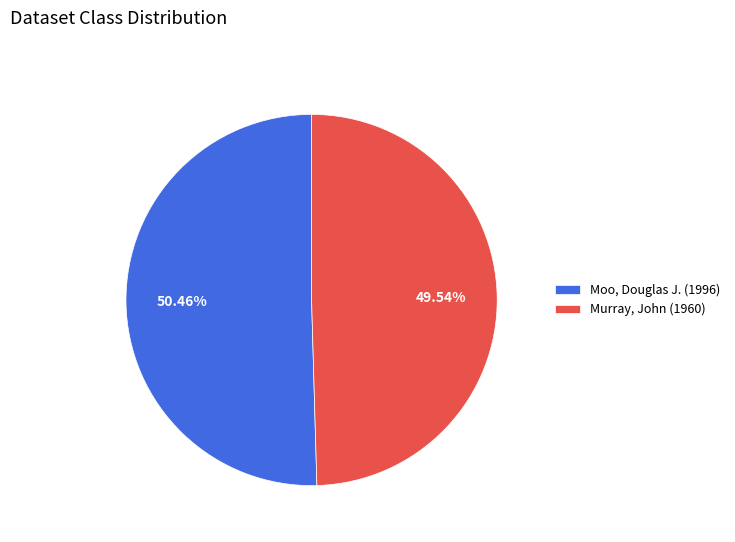

Between Murray, John (1960) and Moo, Douglas J. (1996), which is larger?

Moo, Douglas J. (1996)